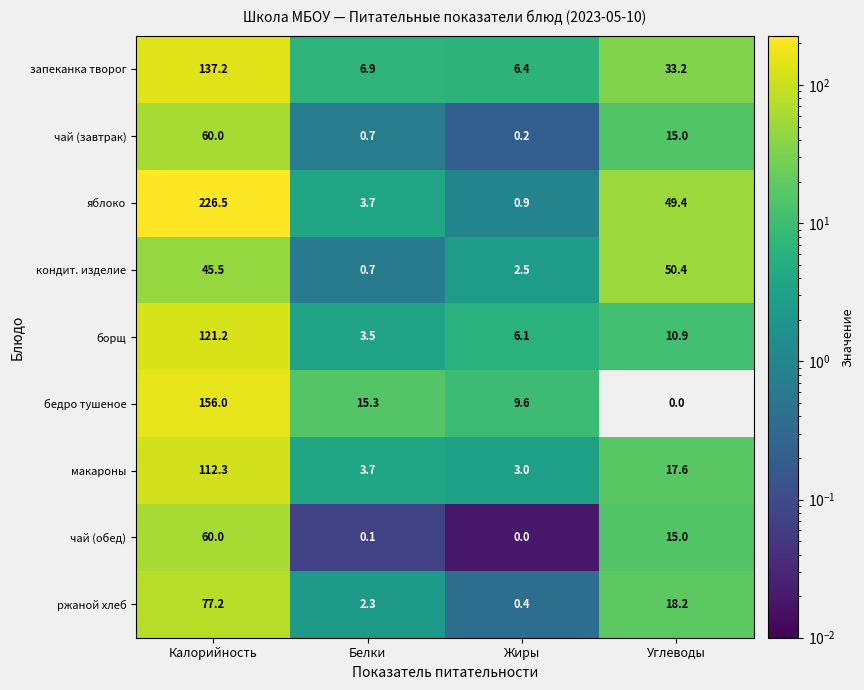

Rank the categories by яблоко value from highest to lowest.

Калорийность, Углеводы, Белки, Жиры